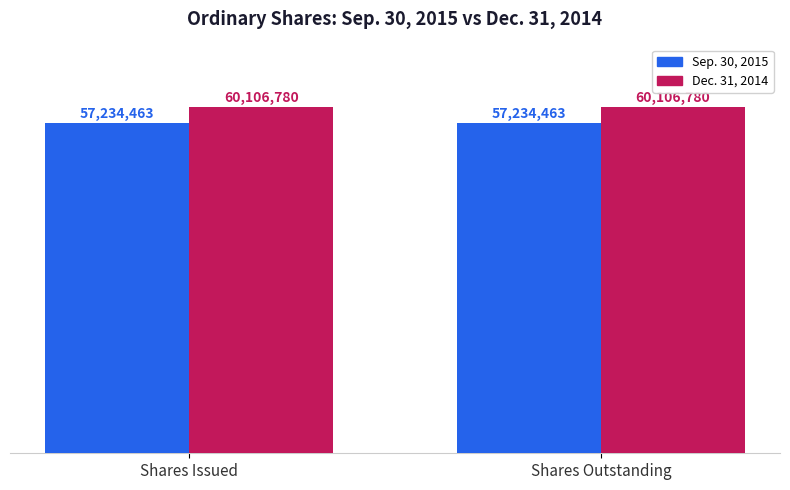

What is the smallest value displayed?

57234463